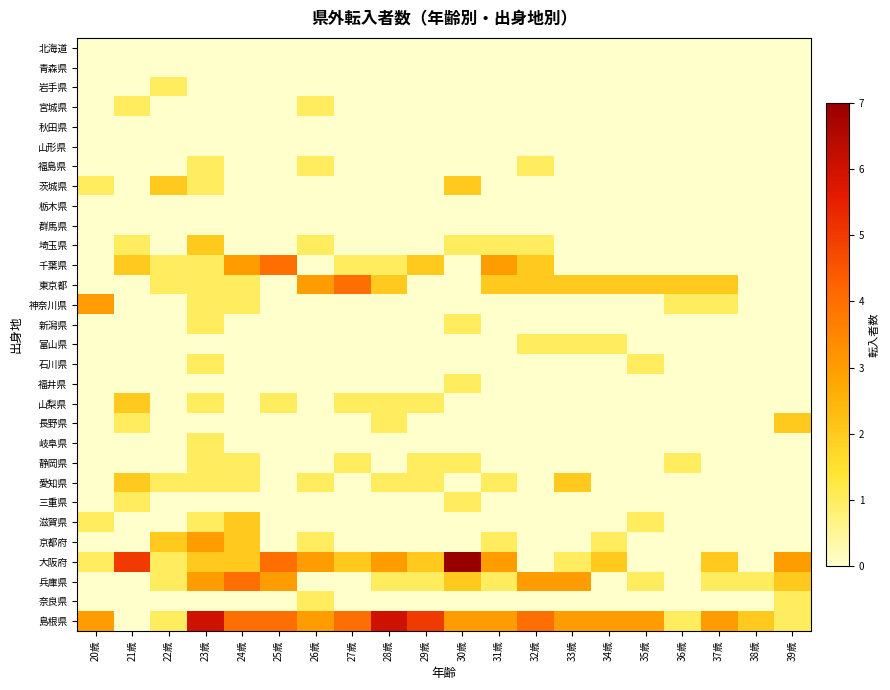

At how many categories does at least one series exceed 0?

20